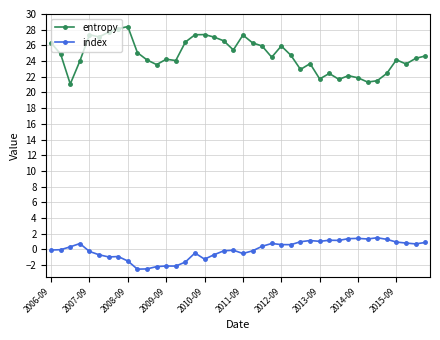

List the series in order of their overall mean, highest first.

entropy, index